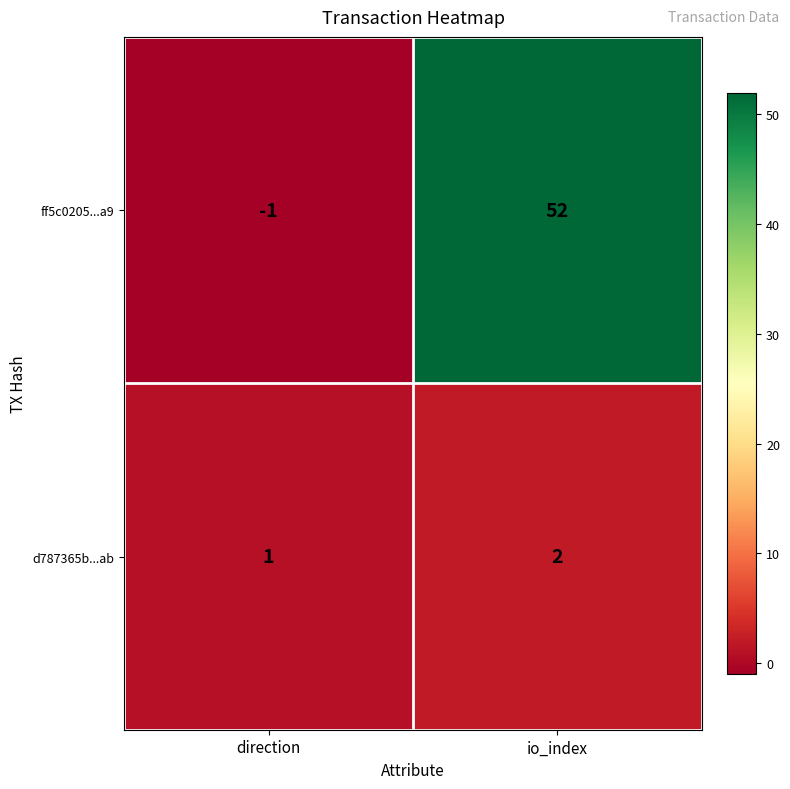

How many data points does each series have?

2